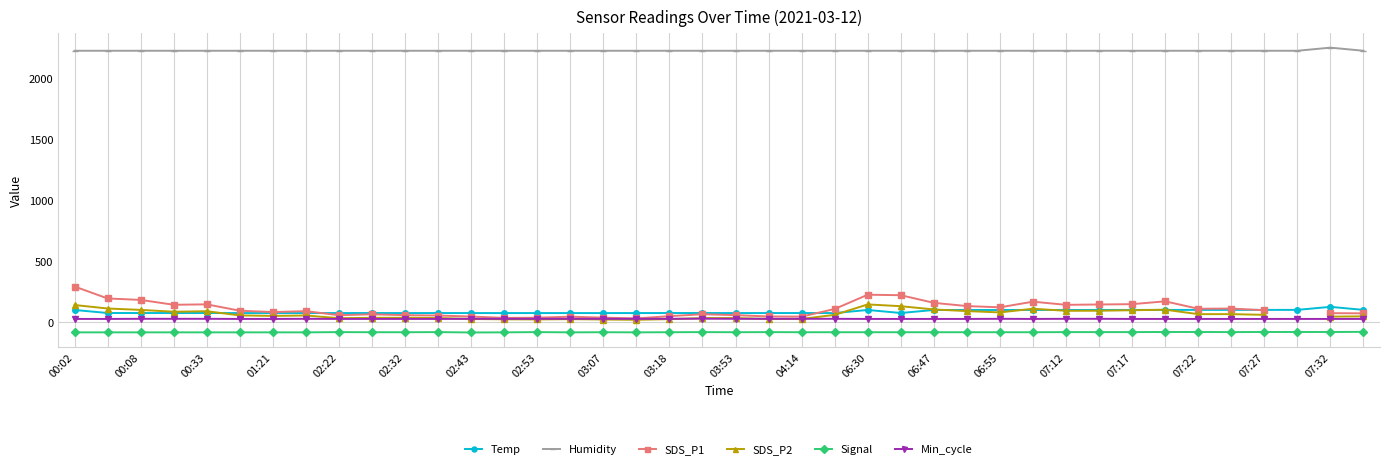

Which series has the largest range (max minus min)?

SDS_P1